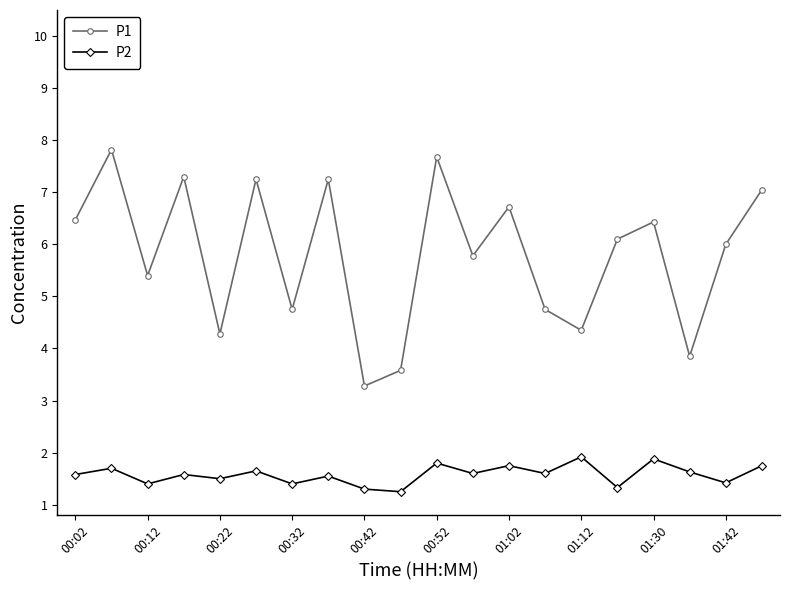

What is the difference between the maximum and minimum values in the P2 series?

0.7